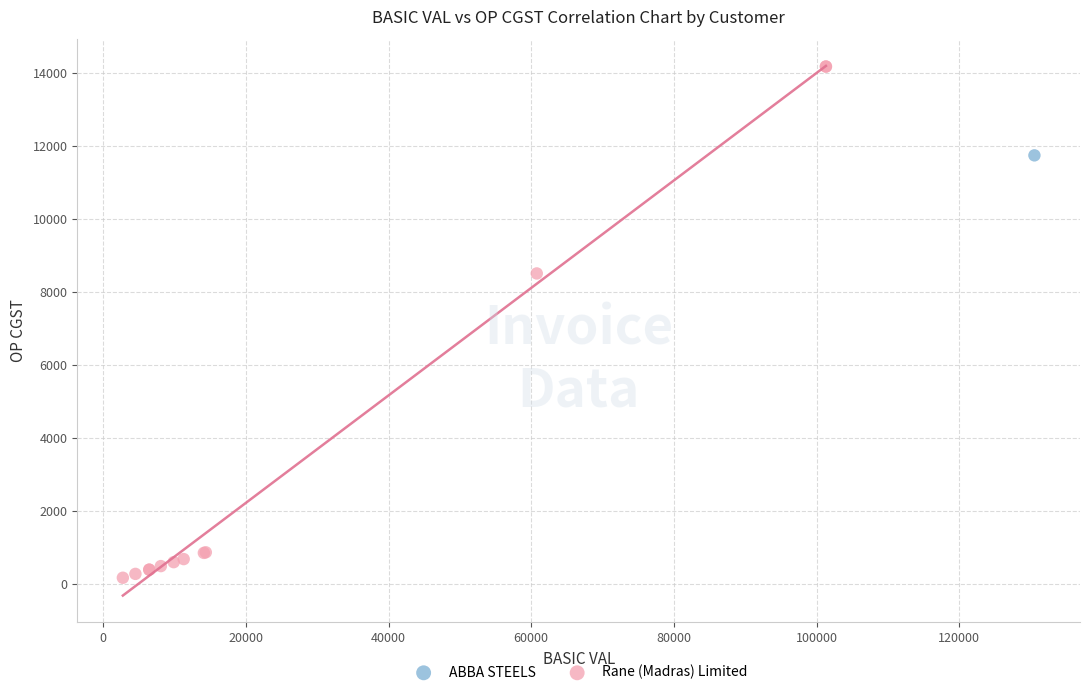

What are all the series names shown in the legend?

ABBA STEELS, Rane (Madras) Limited